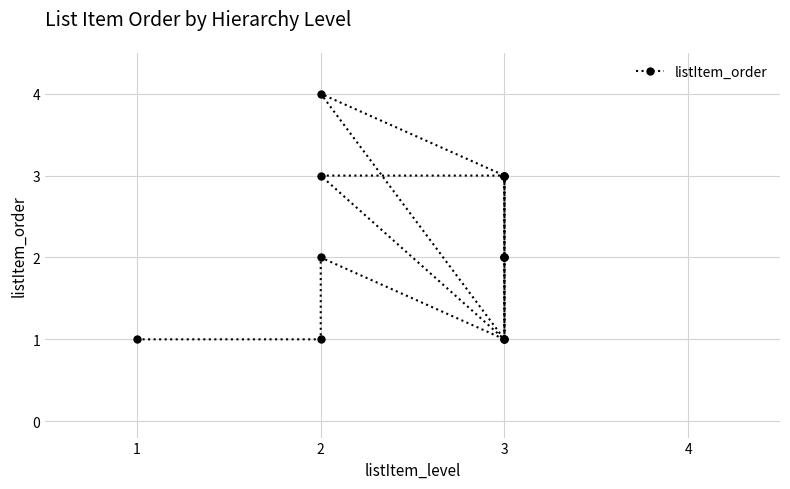

What is the value of the 1st point from the left?

1